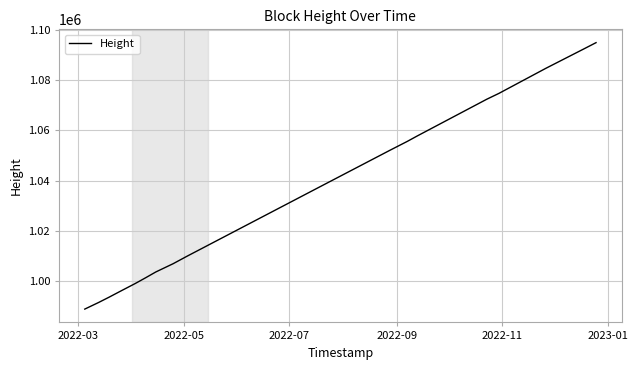

How many values are below 1037325?

10